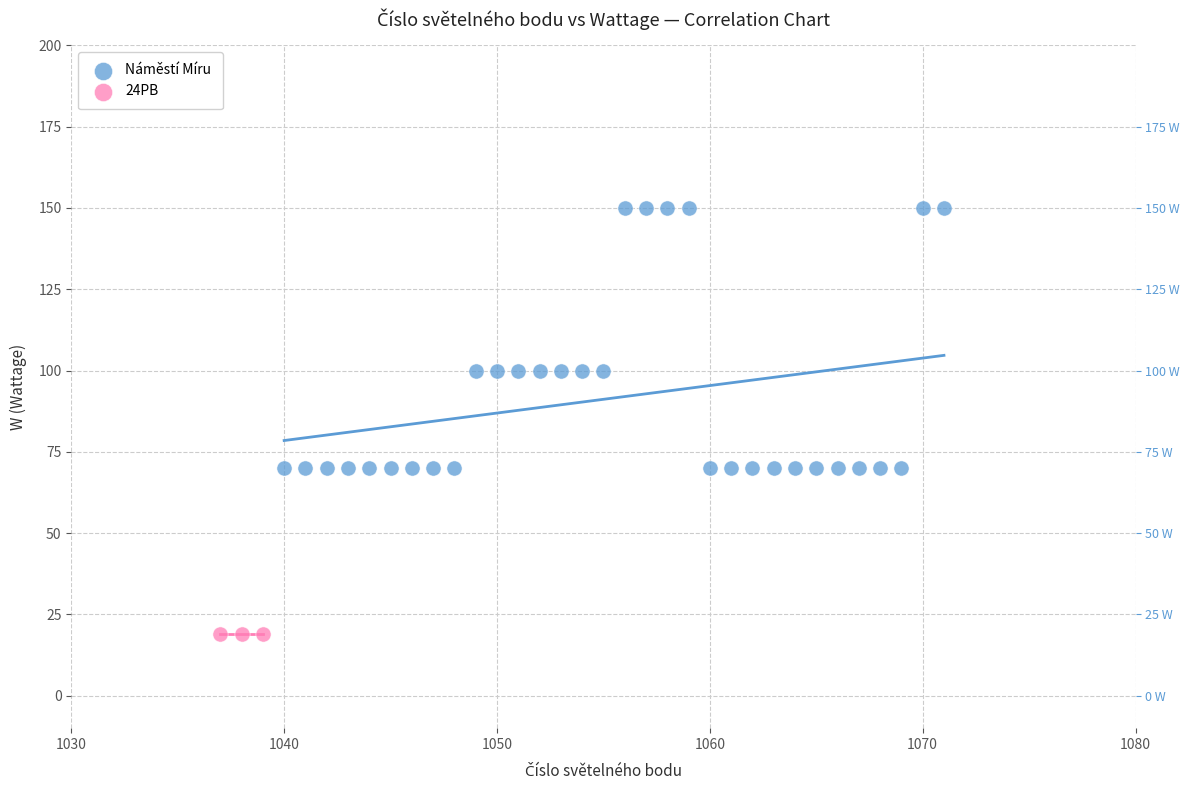

Which series contains the highest Y value?

Náměstí Míru